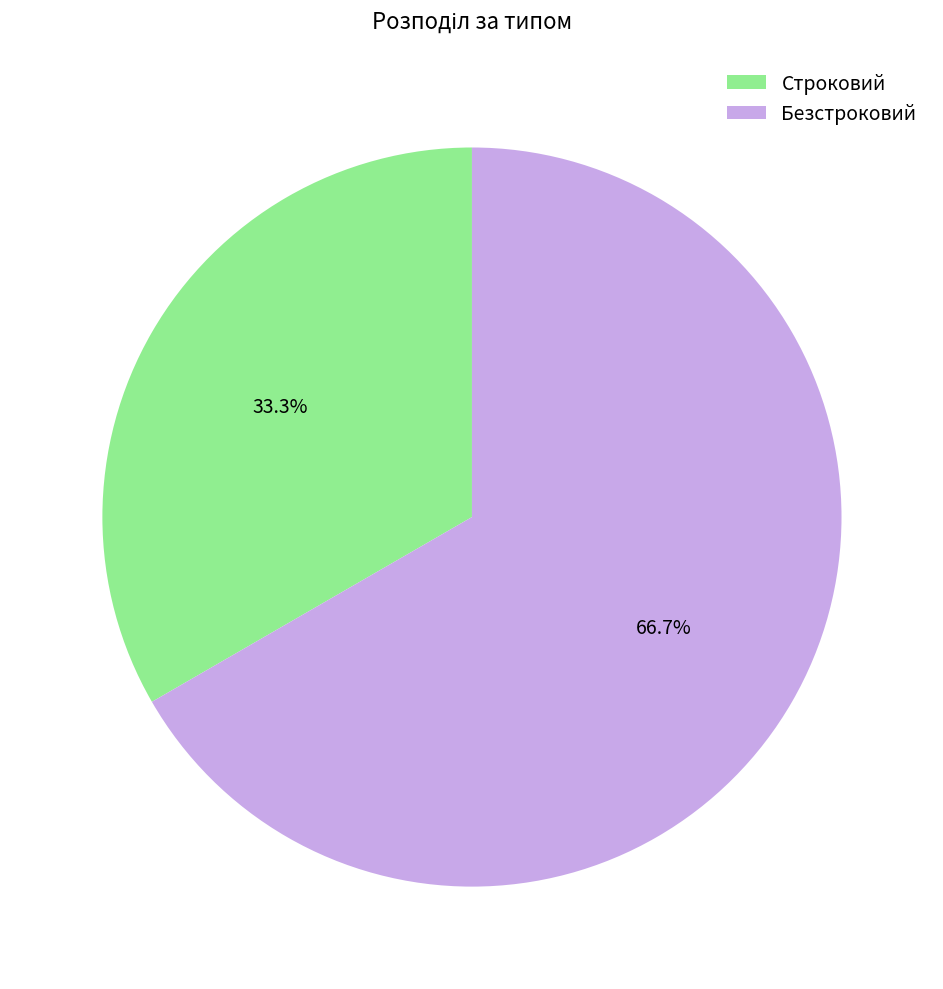

To the nearest percent, what is the average slice percentage?

50%